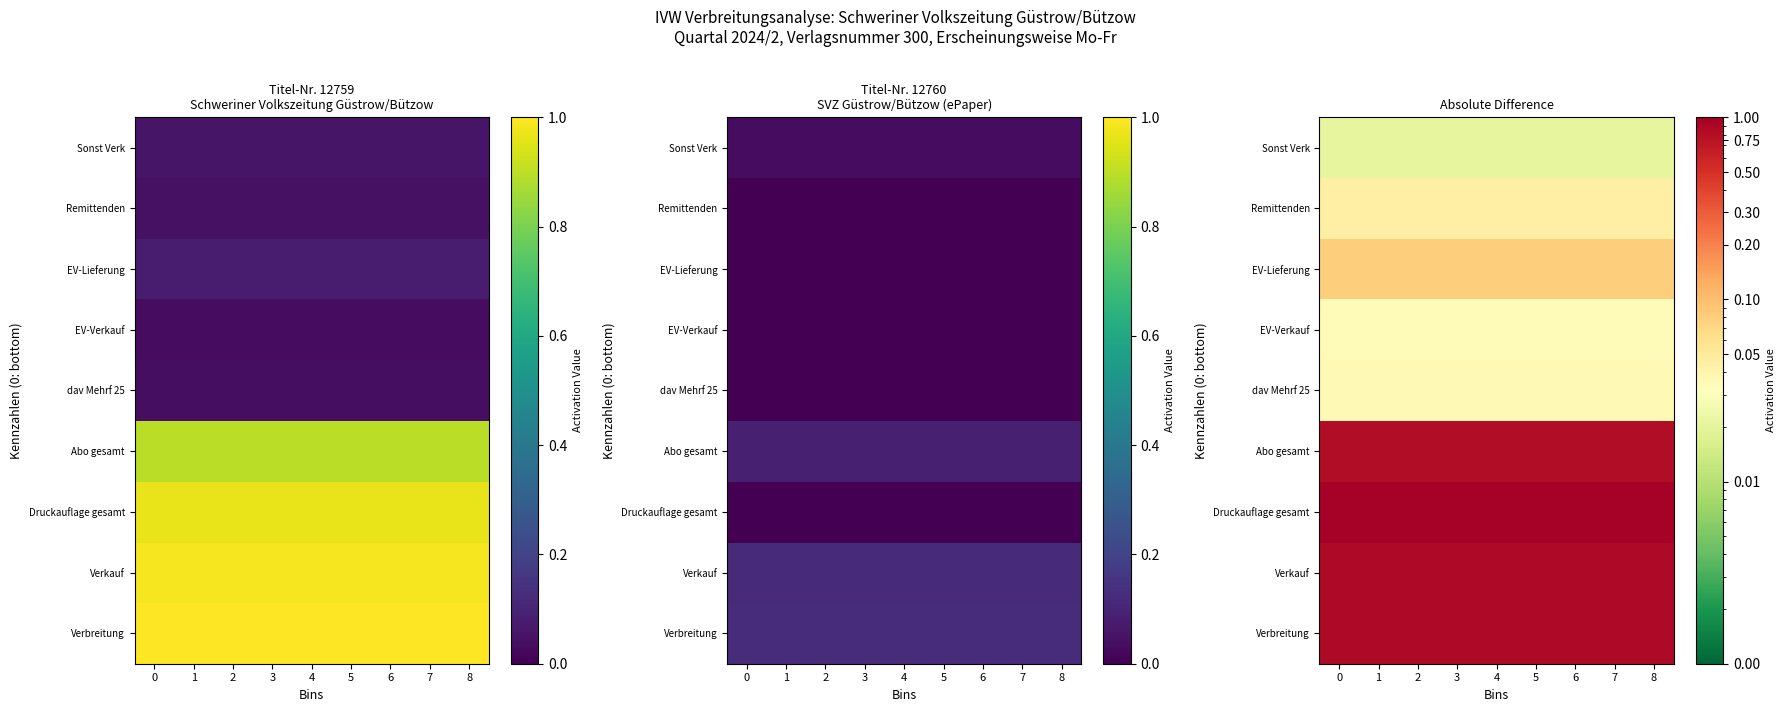

At how many categories does at least one series exceed 0?

9